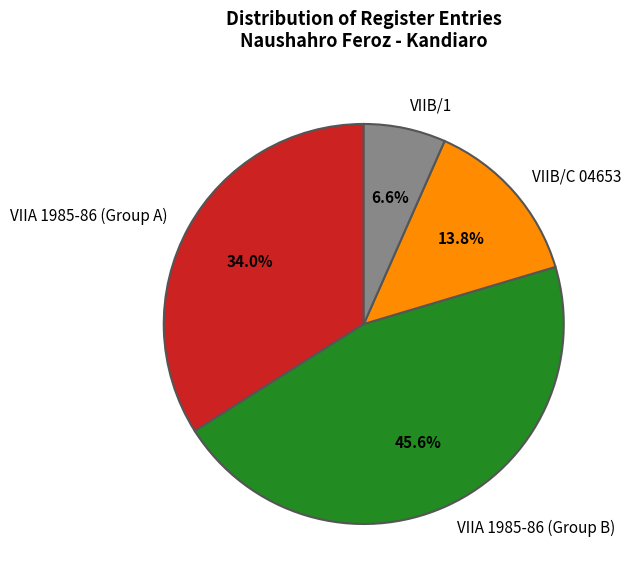

Rank the categories by value from lowest to highest.

VIIB/1, VIIB/C 04653, VIIA 1985-86 (Group A), VIIA 1985-86 (Group B)